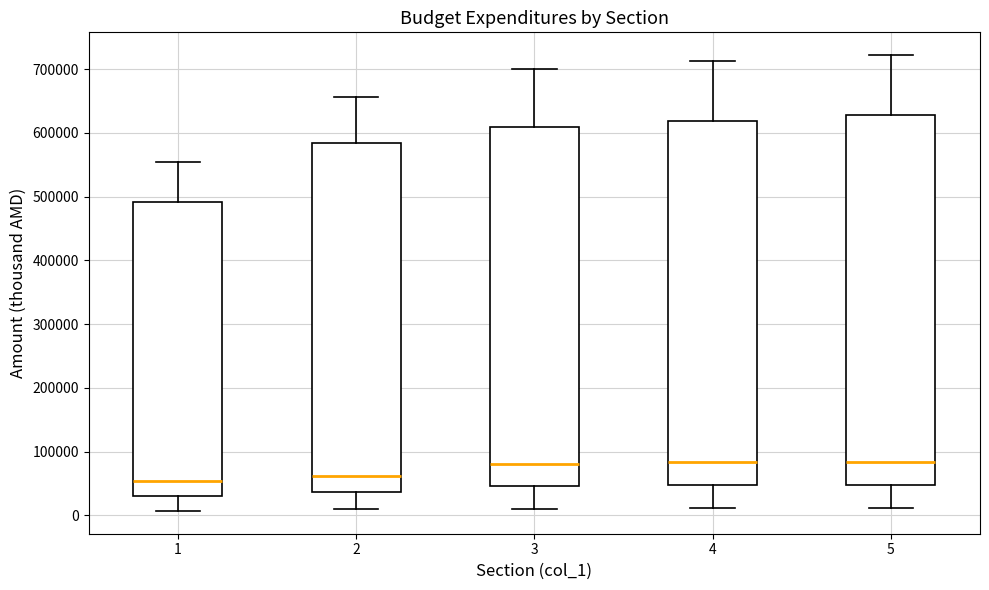

Reading left to right, transcribe this box plot: for each box, give where its median line is, the range the box spans, and where its two whiskers end, as read against the y-axis. The values are not printed on the chart, so give them approximately, as read against the axis.

1: median 50000, box 30000 to 490000, whiskers 10000 to 550000
2: median 60000, box 40000 to 580000, whiskers 10000 to 660000
3: median 80000, box 50000 to 610000, whiskers 10000 to 700000
4: median 80000, box 50000 to 620000, whiskers 10000 to 710000
5: median 80000, box 50000 to 630000, whiskers 10000 to 720000